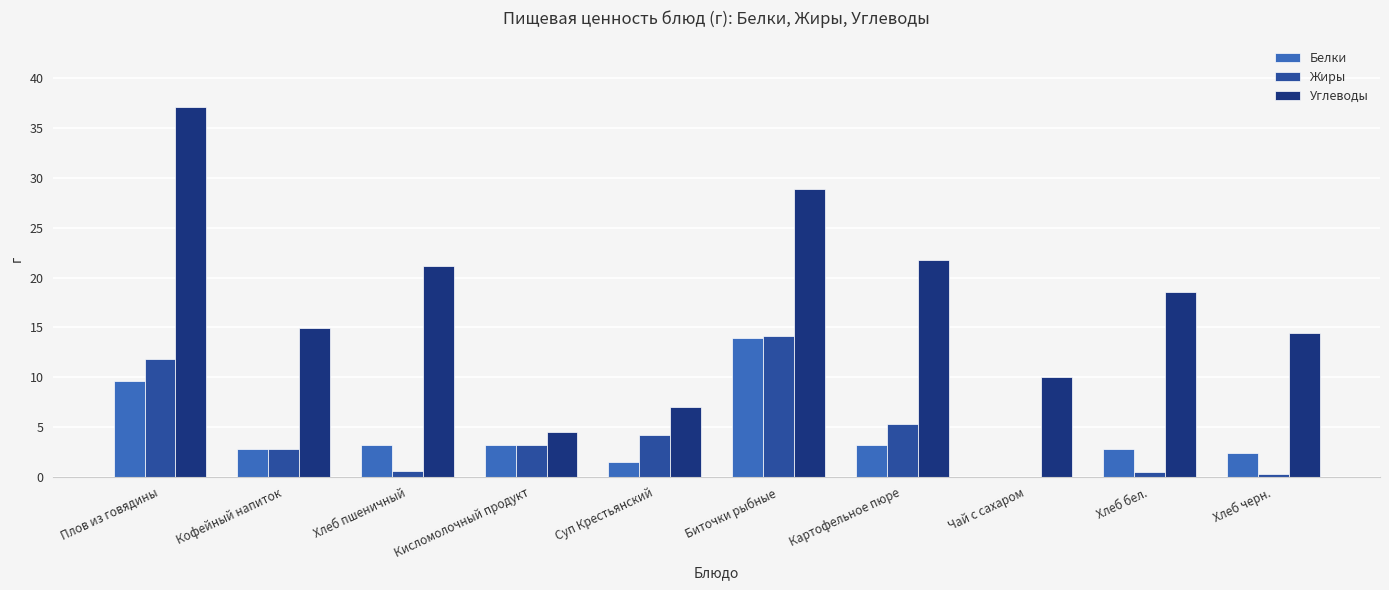

Is it true that Жиры equals 11.8 at Плов из говядины?

True